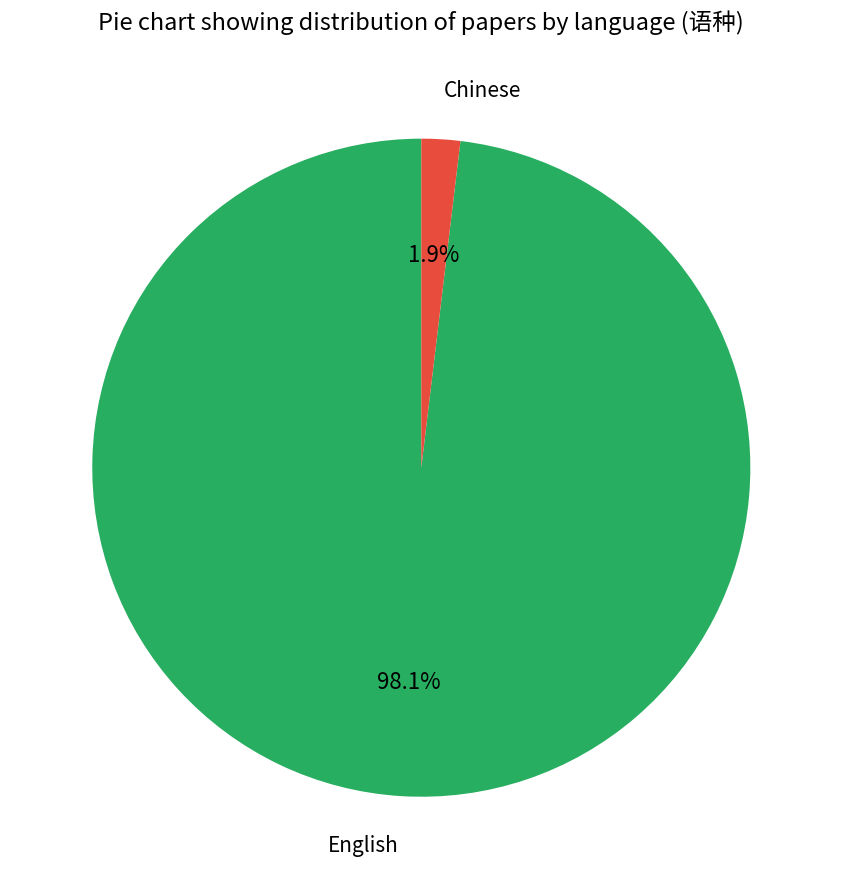

How many segments does this pie chart have?

2